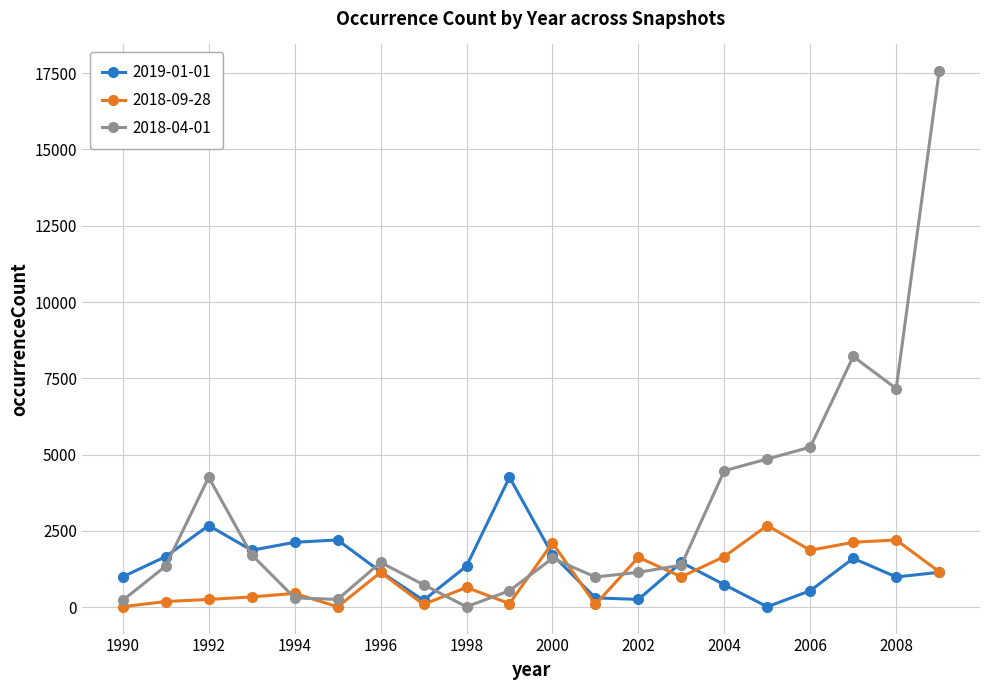

True or false: 2018-04-01 has more than 2 points higher than both neighbors.

True